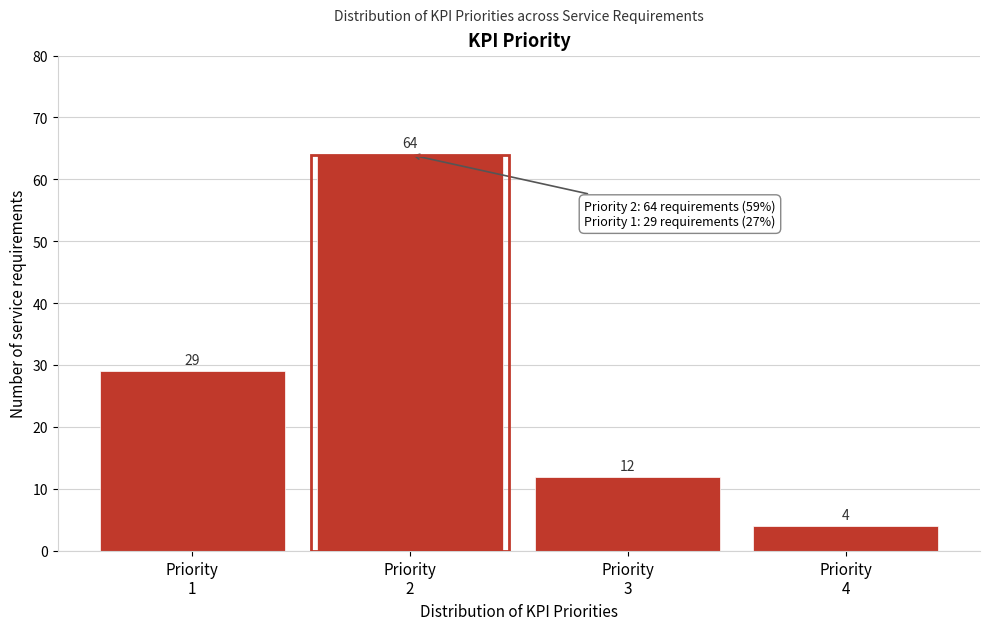

Reading left to right, what are all the values shown in this chart?

29	64	12	4